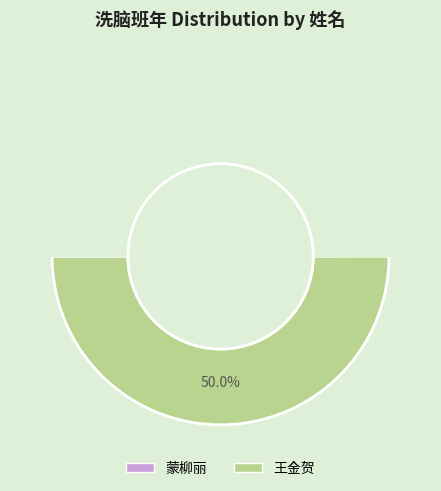

Is there a majority slice in this chart?

Yes